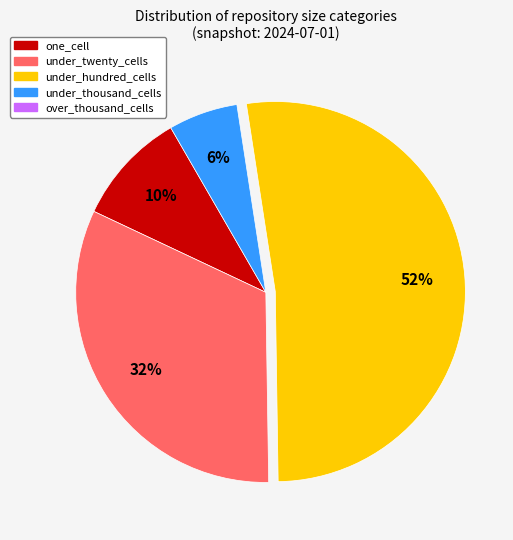

To the nearest percent, what is the average slice percentage?

25%